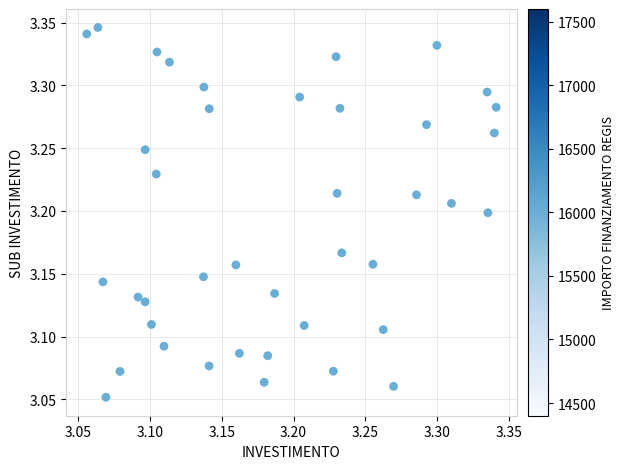

What is the range of Y values (max minus min)?

0.3